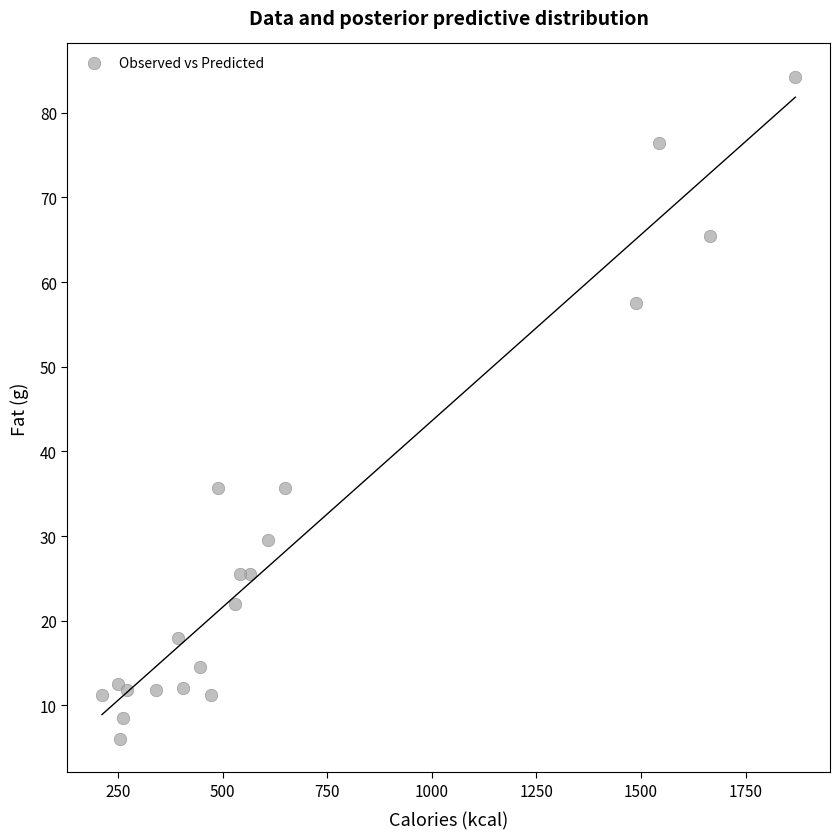

What is the range of X values (max minus min)?

1657.0